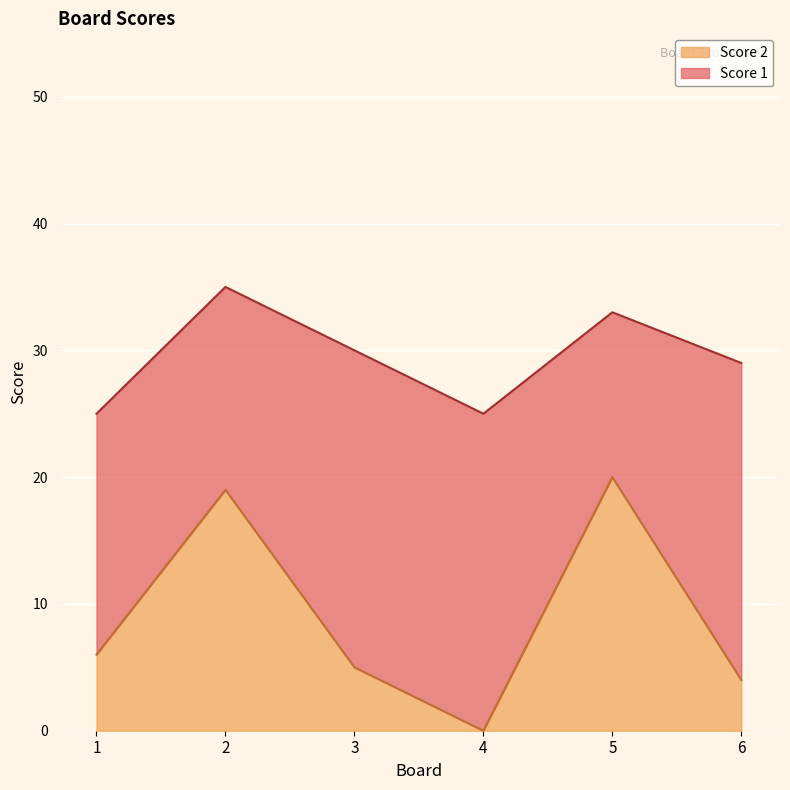

What is the difference between the maximum and minimum values in the Score 2 series?

20